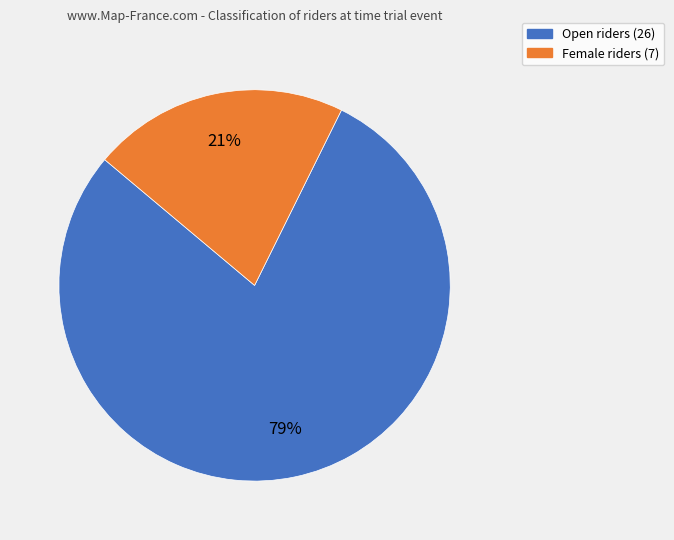

Is it true that Open is 70% of the pie?

False